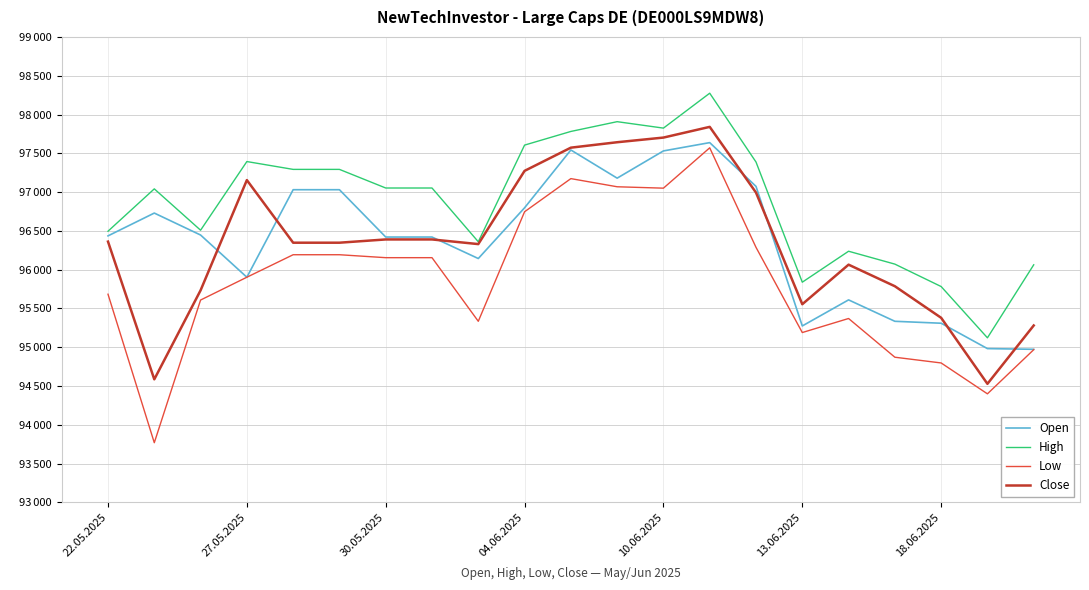

Is this an area chart (filled region under the line)?

No